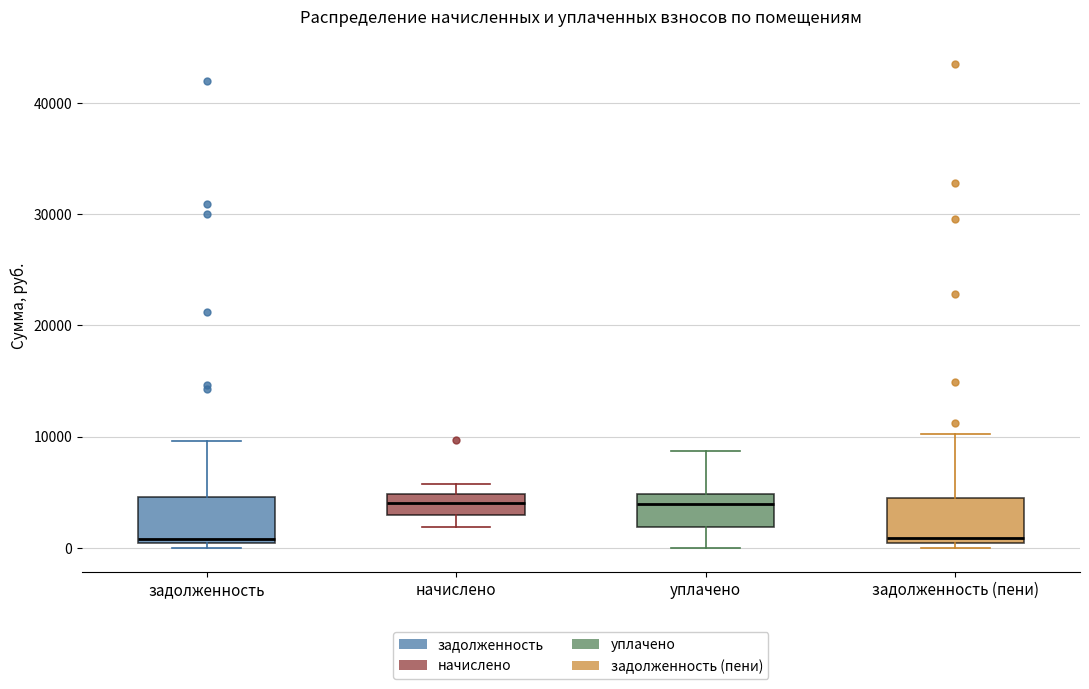

Reading left to right, transcribe this box plot: for each box, give where its median line is, the range the box spans, and where its two whiskers end, as read against the y-axis. The values are not printed on the chart, so give them approximately, as read against the axis.

задолженность: median 1000, box 0 to 5000, whiskers 0 (just below the box's lower edge) to 10000
начислено: median 4000, box 3000 to 5000, whiskers 2000 to 6000
уплачено: median 4000, box 2000 to 5000, whiskers 0 to 9000
задолженность (пени): median 1000, box 0 to 4000, whiskers 0 (just below the box's lower edge) to 10000